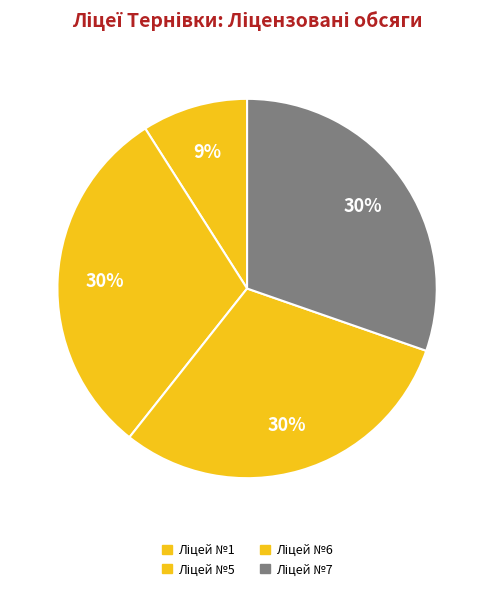

What portion of the pie excludes Ліцей №7?

69.7%